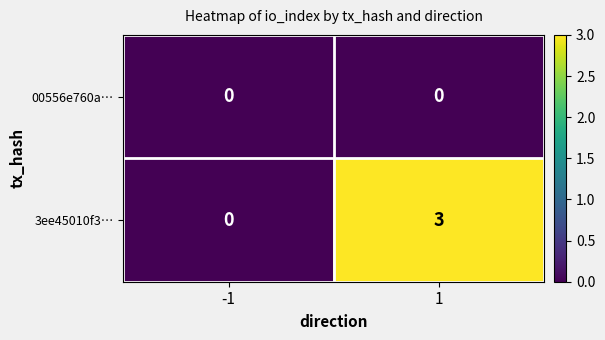

At how many categories does at least one series exceed 2?

1